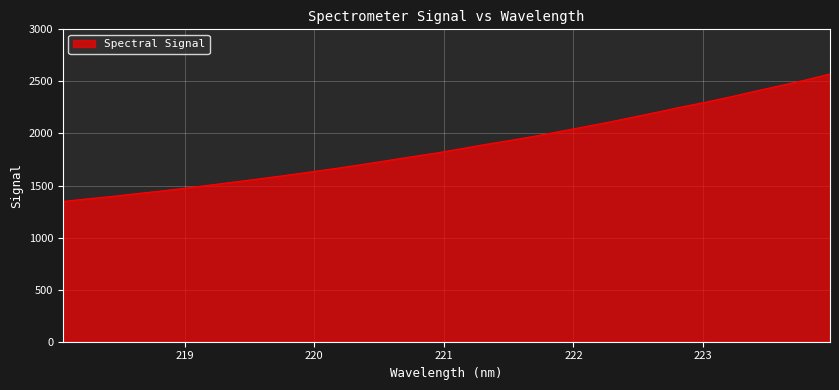

What is the smallest value displayed?

1347.0